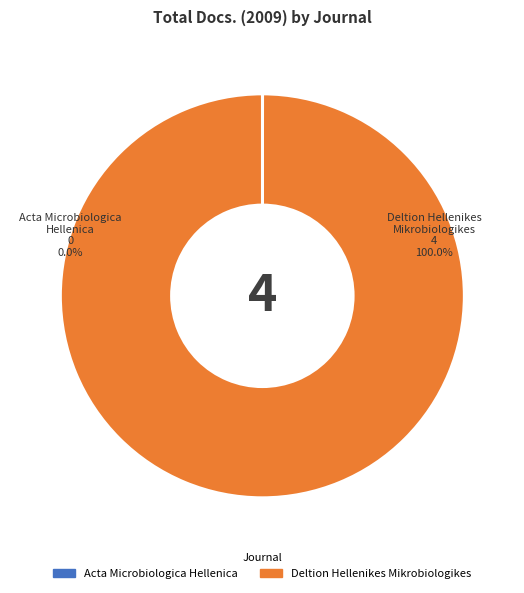

Rank the categories by value from highest to lowest.

Deltion Hellenikes Mikrobiologikes, Acta Microbiologica Hellenica